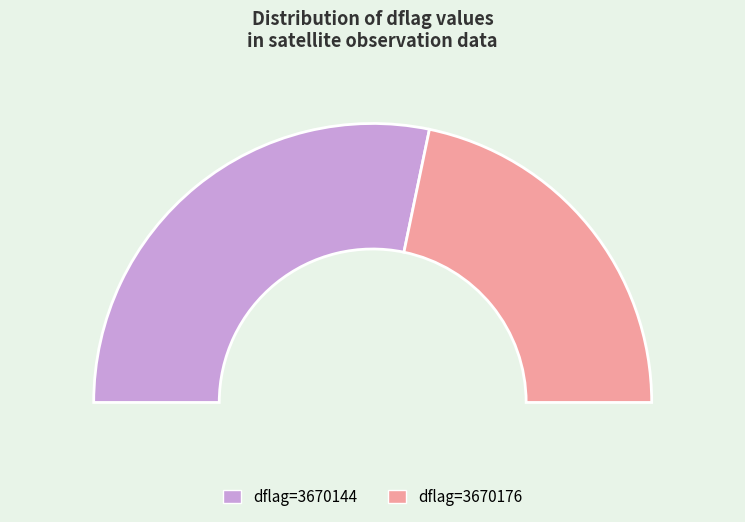

Count the number of slices in the pie.

2